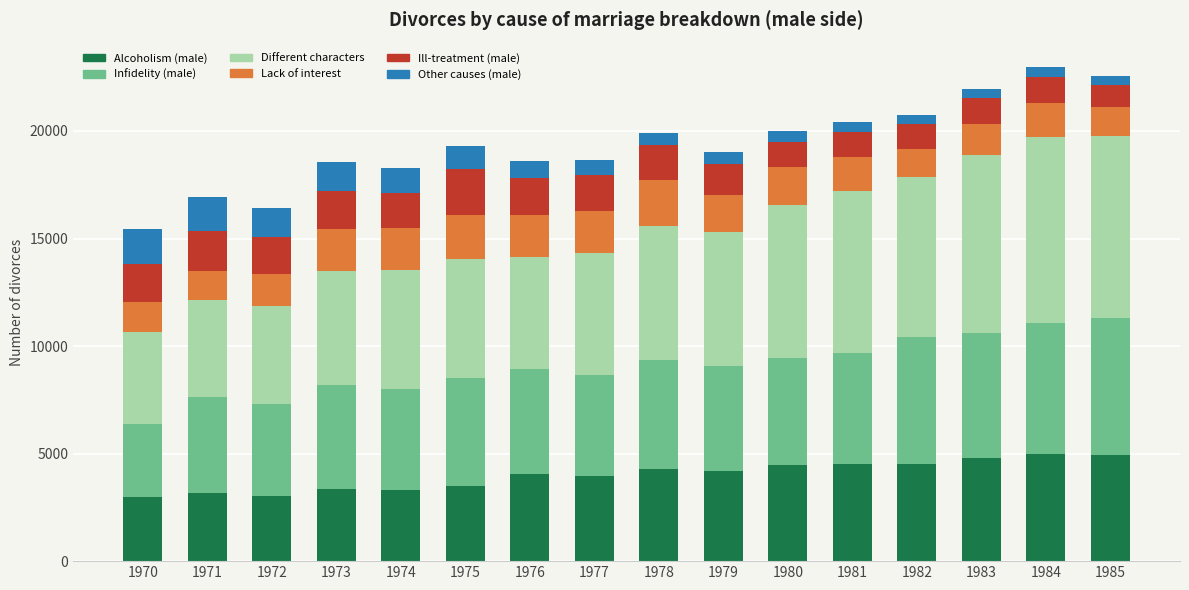

Is it true that Alcoholism (male) equals 3155 at 1971?

True